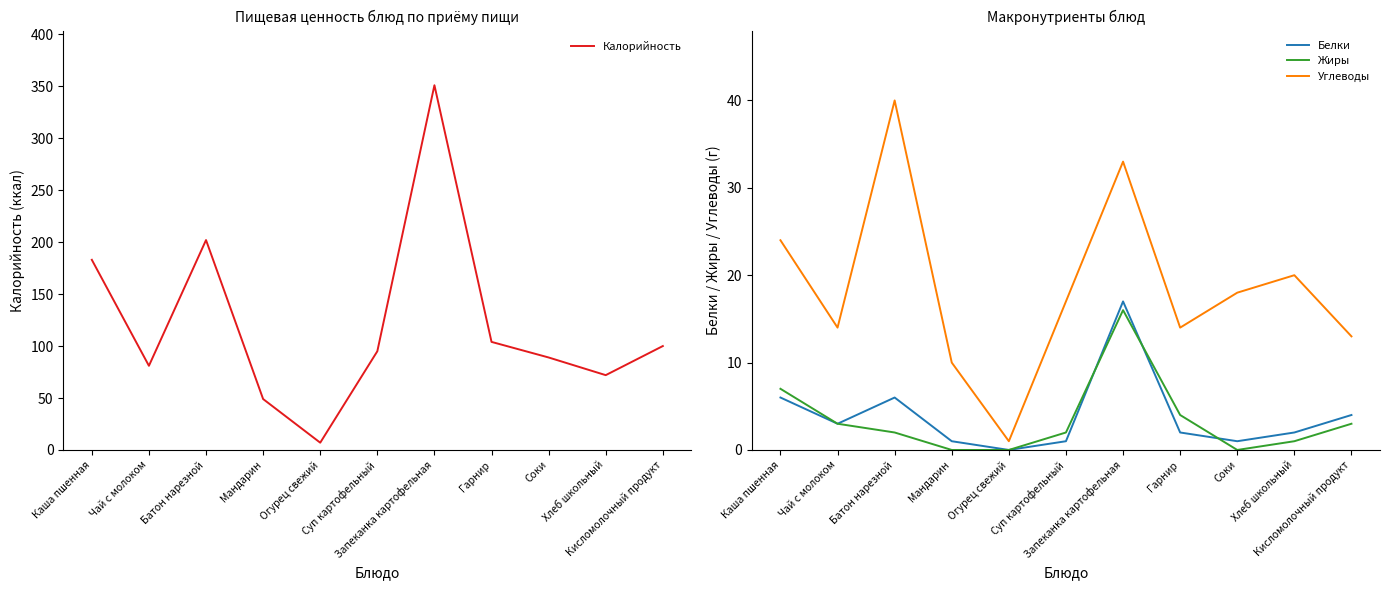

What position from the right is Суп картофельный?

6